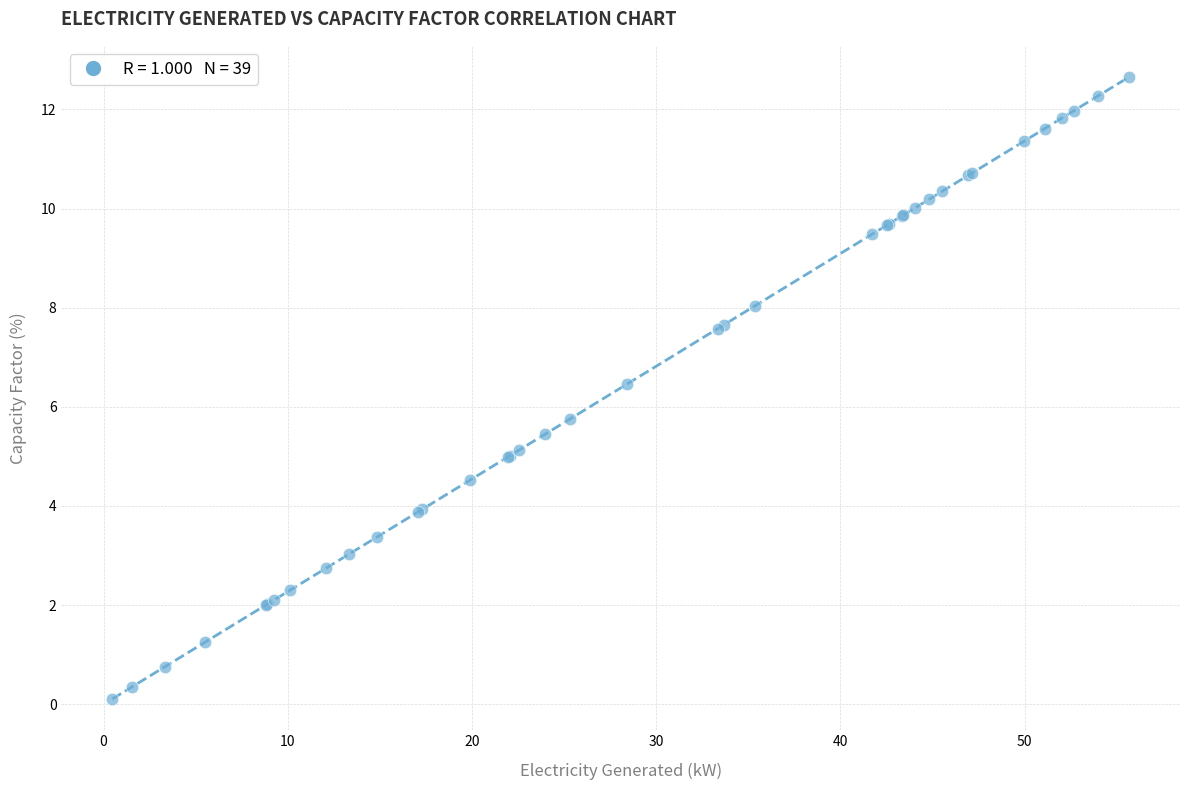

What Y value in the scatter plot is closest to 6?

5.8